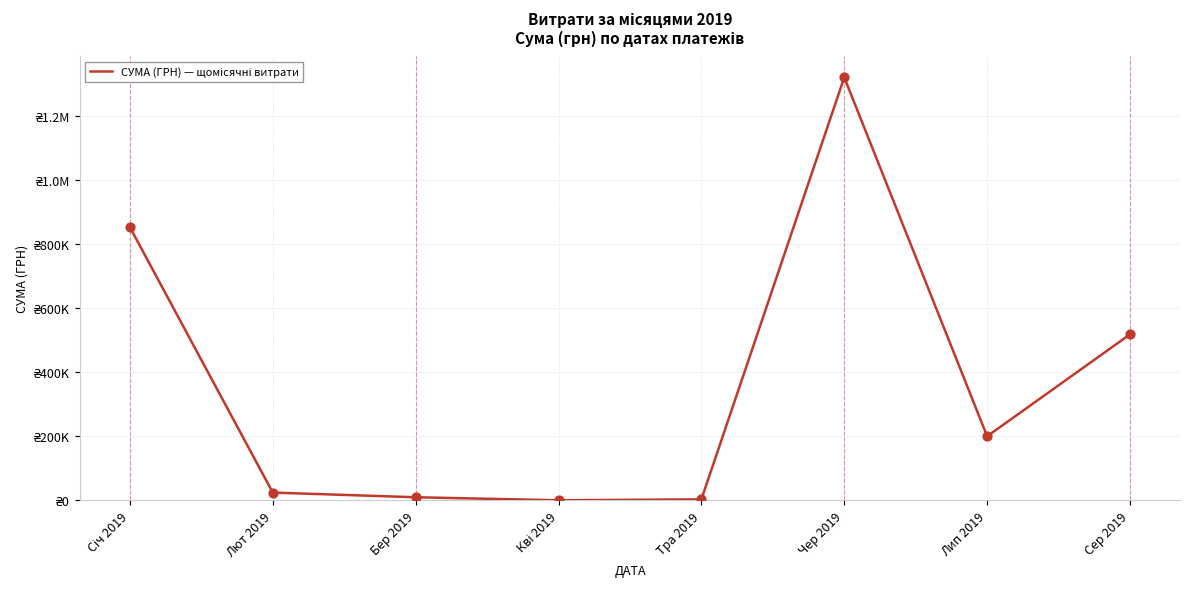

What is the change in value from Лип 2019 to Сер 2019?

+318327.0